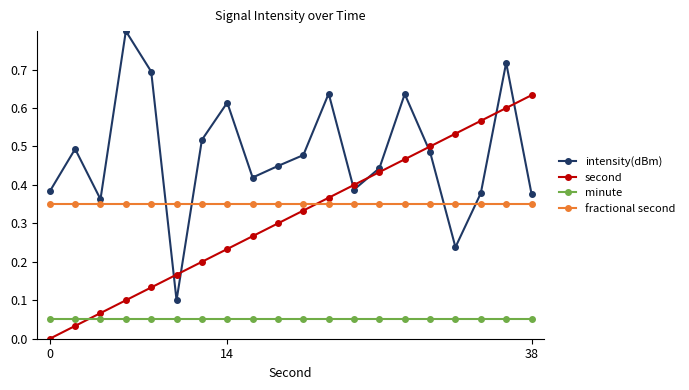

List the series in order of their peak value, highest first.

intensity(dBm), second, fractional second, minute